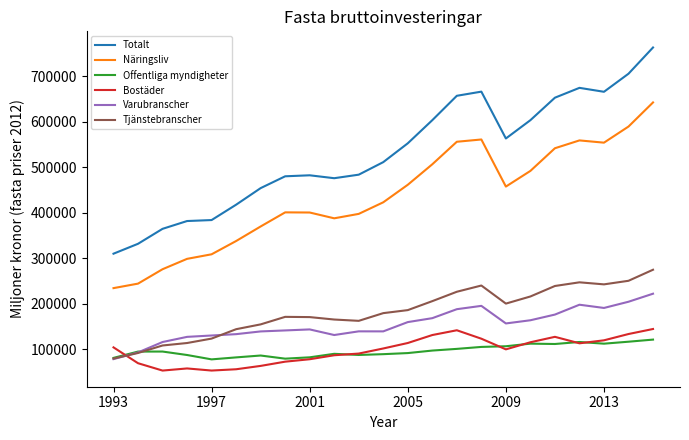

What is the maximum value shown in the chart?

762900